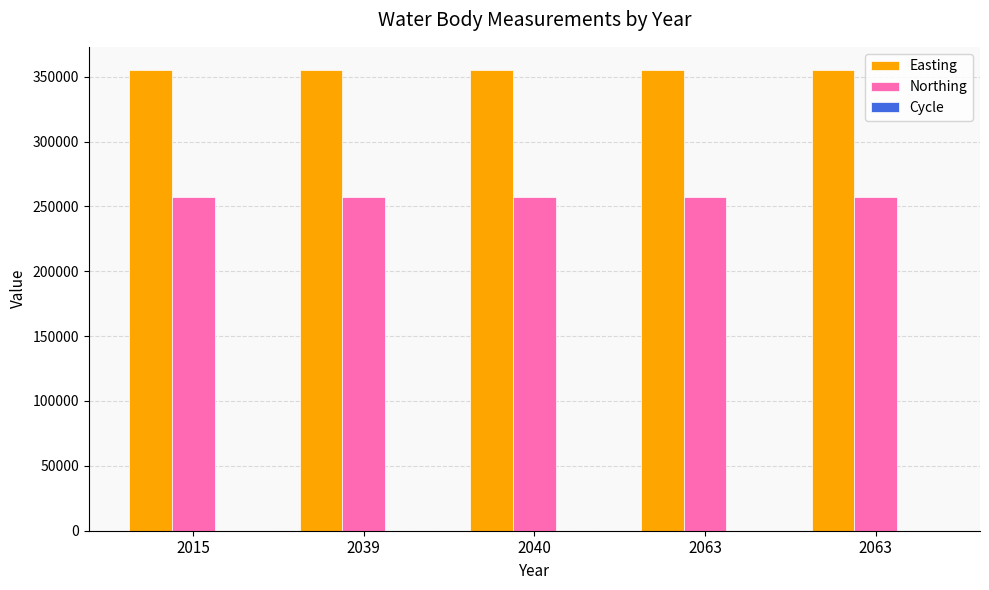

Which category has the lowest value in the Easting series?

2015